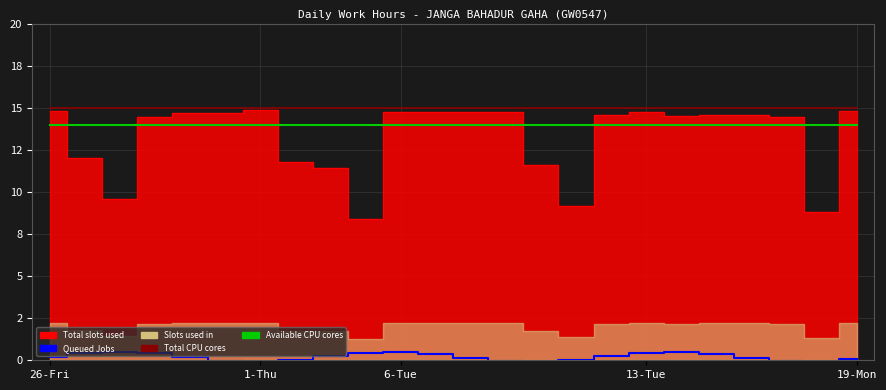

What is the average value of the Total CPU cores series?

15.0